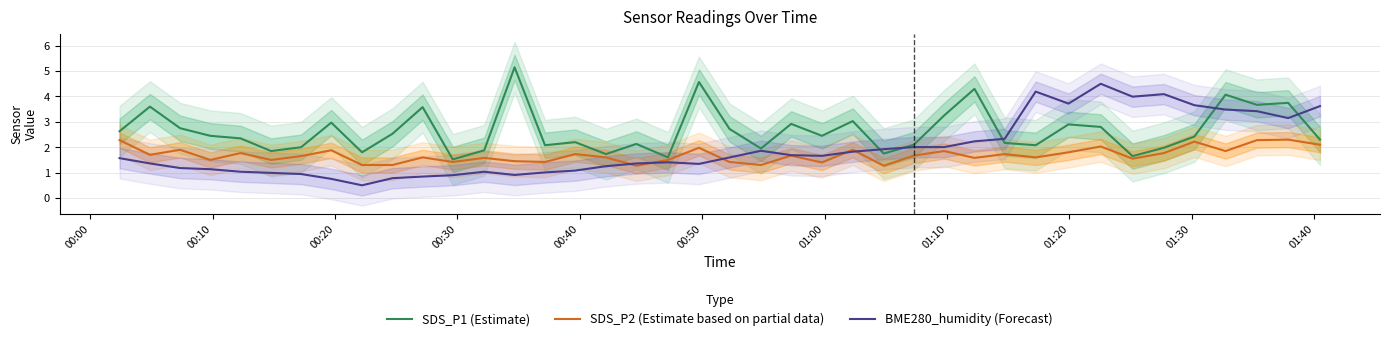

Which series ends up on top after the final intersection of SDS_P1 (Estimate) and BME280_humidity (Forecast)?

BME280_humidity (Forecast)